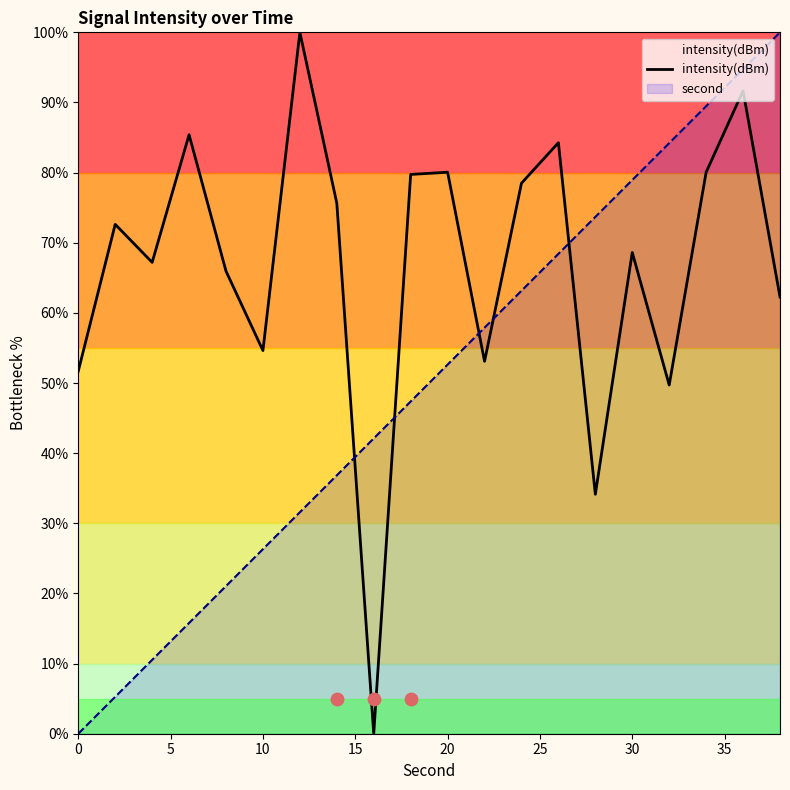

The second series shows 19.9 at 20. True or false?

False